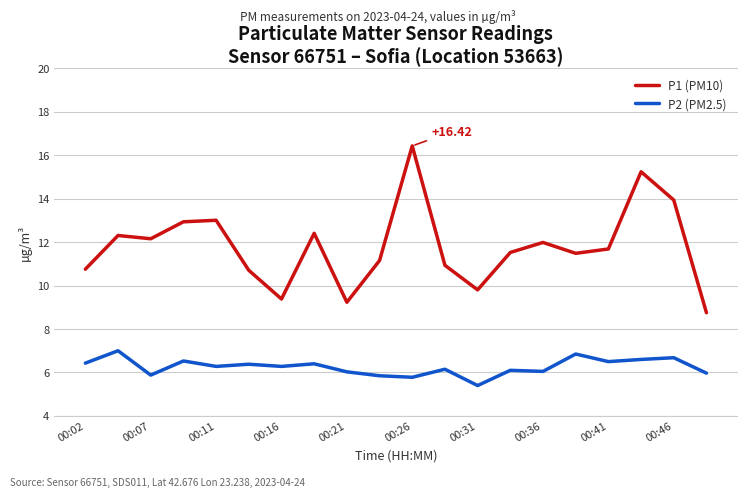

True or false: P2 (PM2.5) and P1 (PM10) cross at least once.

False